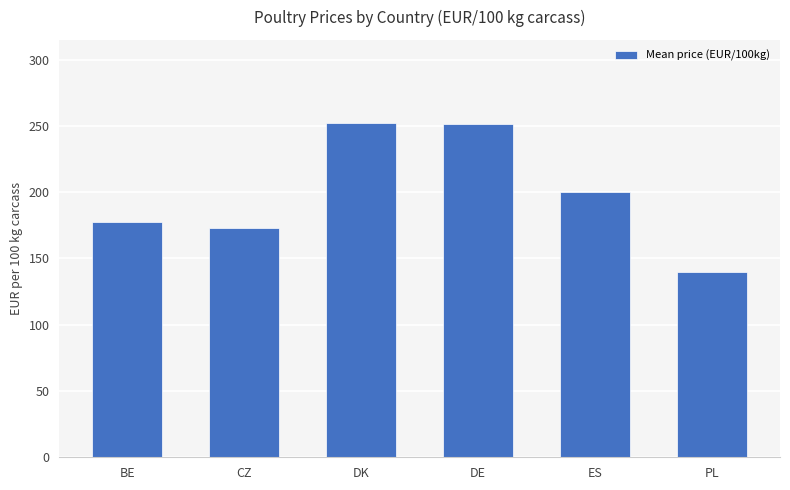

What is the difference between the maximum and minimum values?

112.2